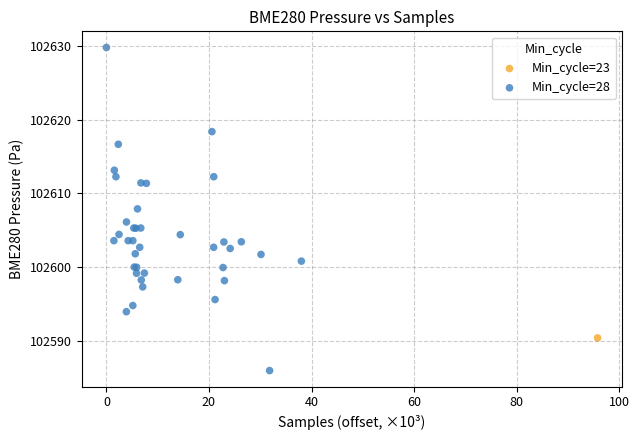

What are all the series names shown in the legend?

Min_cycle=23, Min_cycle=28